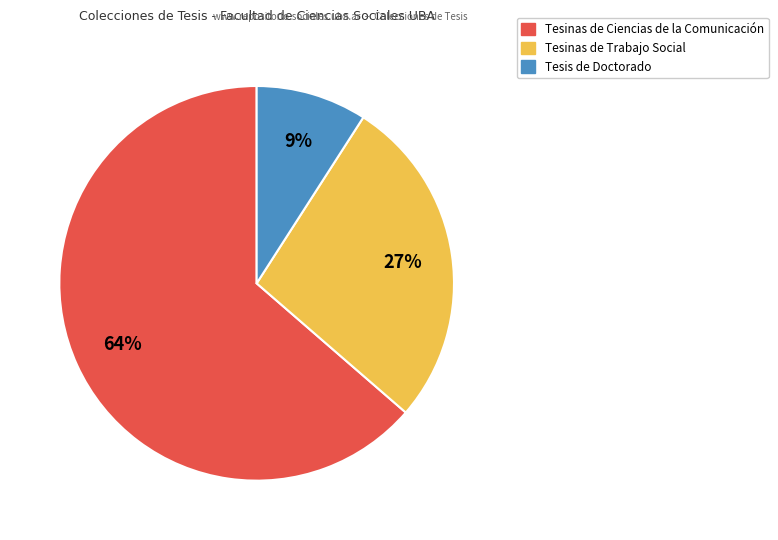

Is there any slice that represents more than half of the pie?

Yes